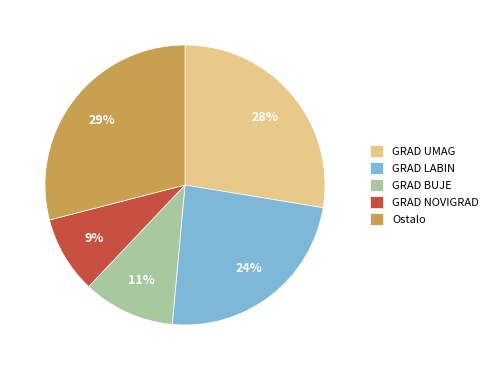

Do GRAD NOVIGRAD and GRAD UMAG together represent more than half of the pie?

No